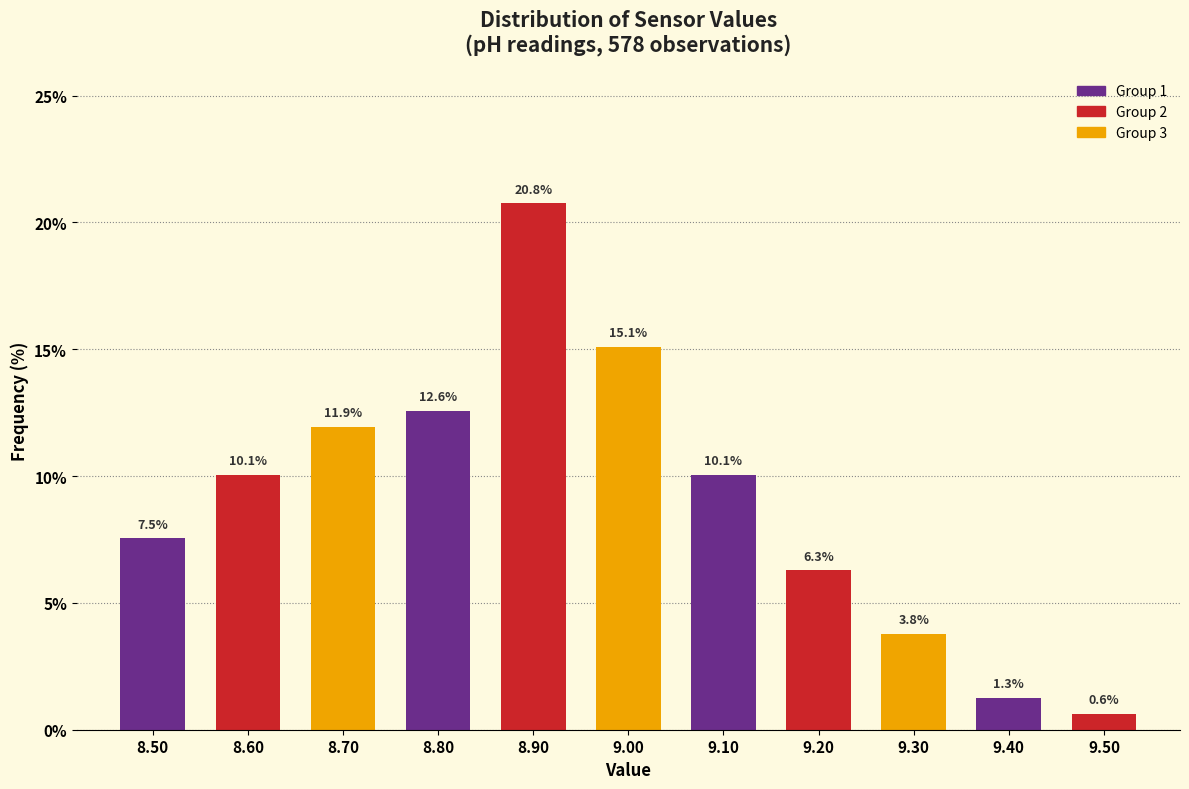

Reading left to right, list all the values displayed in this chart.

8.50=7.5	8.60=10.1	8.70=11.9	8.80=12.6	8.90=20.8	9.00=15.1	9.10=10.1	9.20=6.3	9.30=3.8	9.40=1.3	9.50=0.6